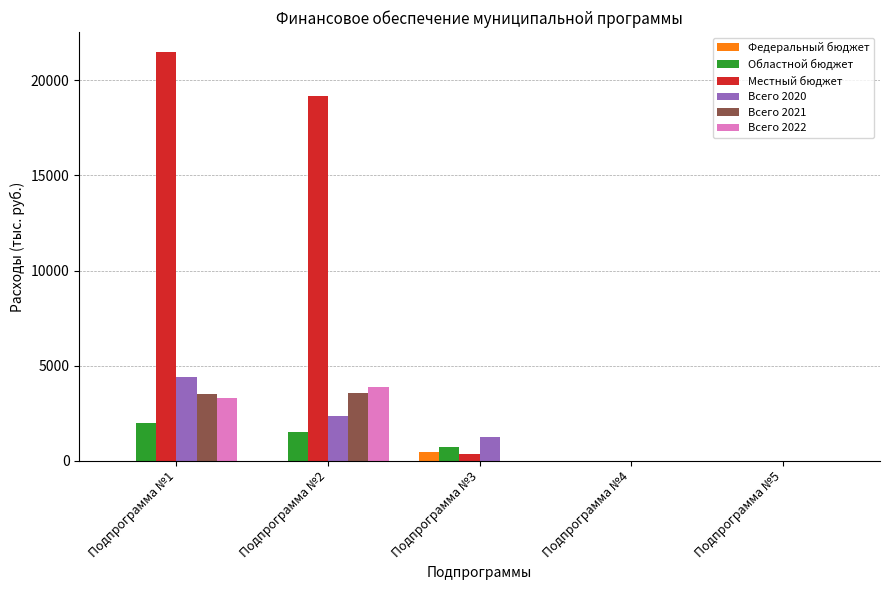

At which category is the sum across all series the highest?

Подпрограмма №1